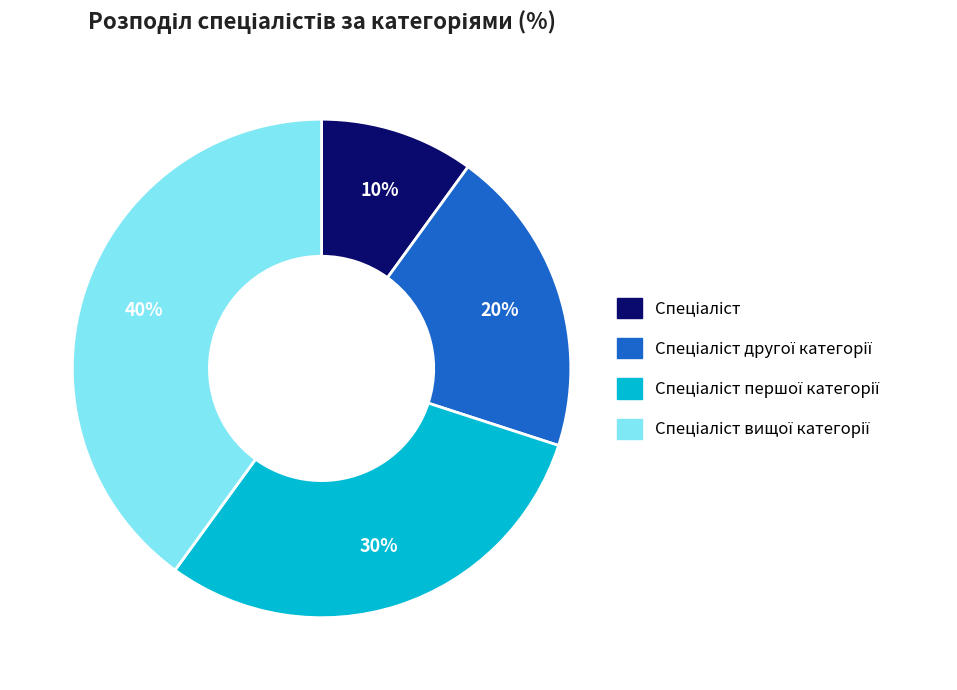

Is there any slice that represents more than half of the pie?

No